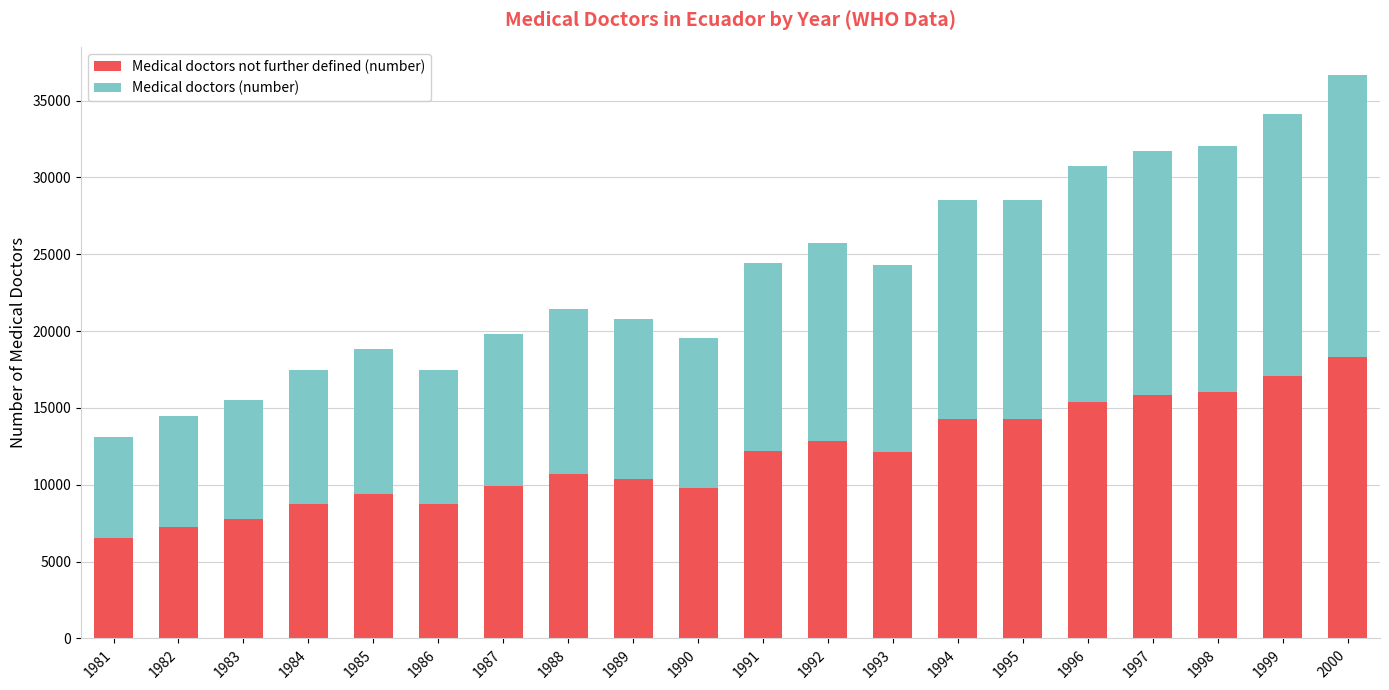

What is the average value of the Medical doctors not further defined (number) series?

11883